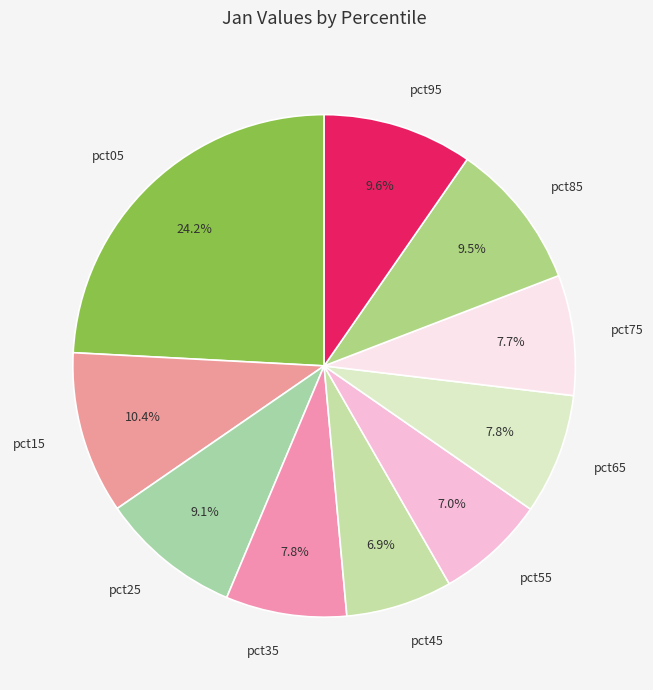

How many slices are in this pie chart?

10